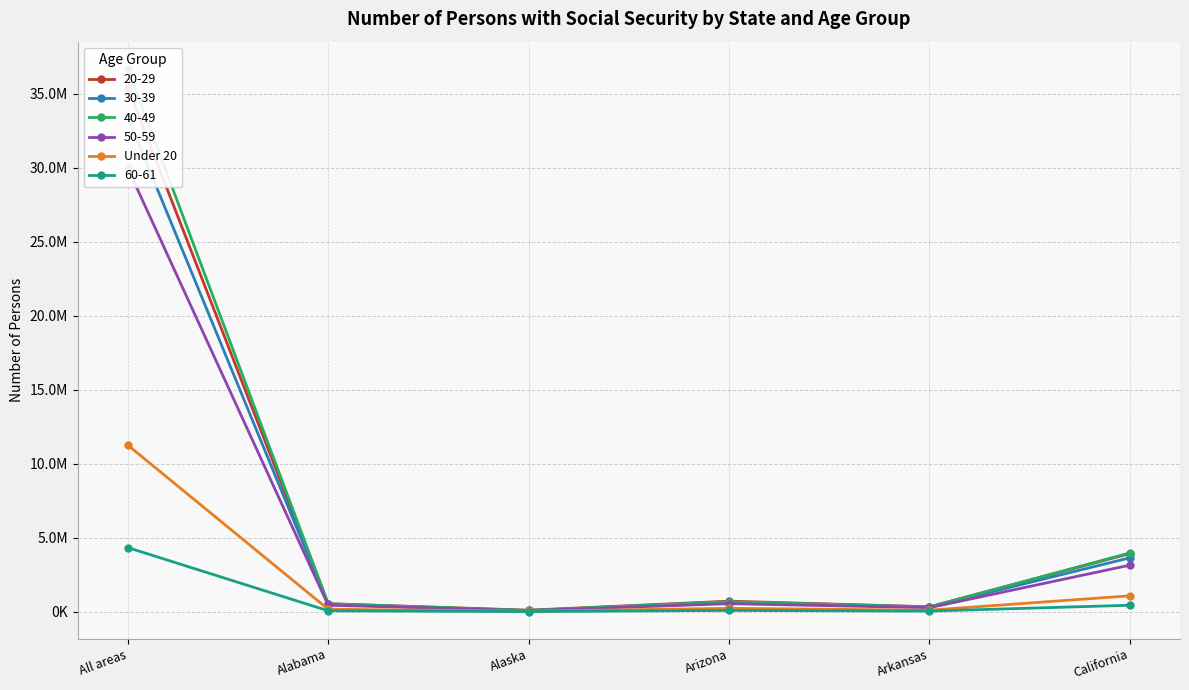

At which label does the data first exceed 225051?

All areas